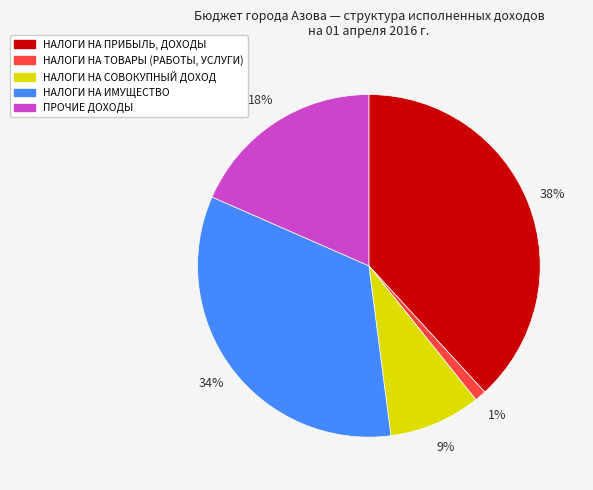

To the nearest percent, what is the difference between the НАЛОГИ НА ТОВАРЫ (РАБОТЫ, УСЛУГИ) and НАЛОГИ НА ИМУЩЕСТВО slice percentages?

33%